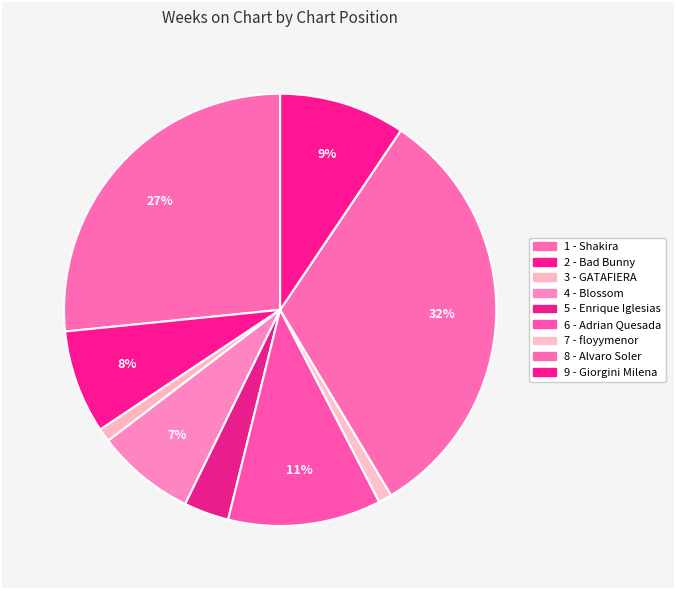

How many slices are in this pie chart?

9